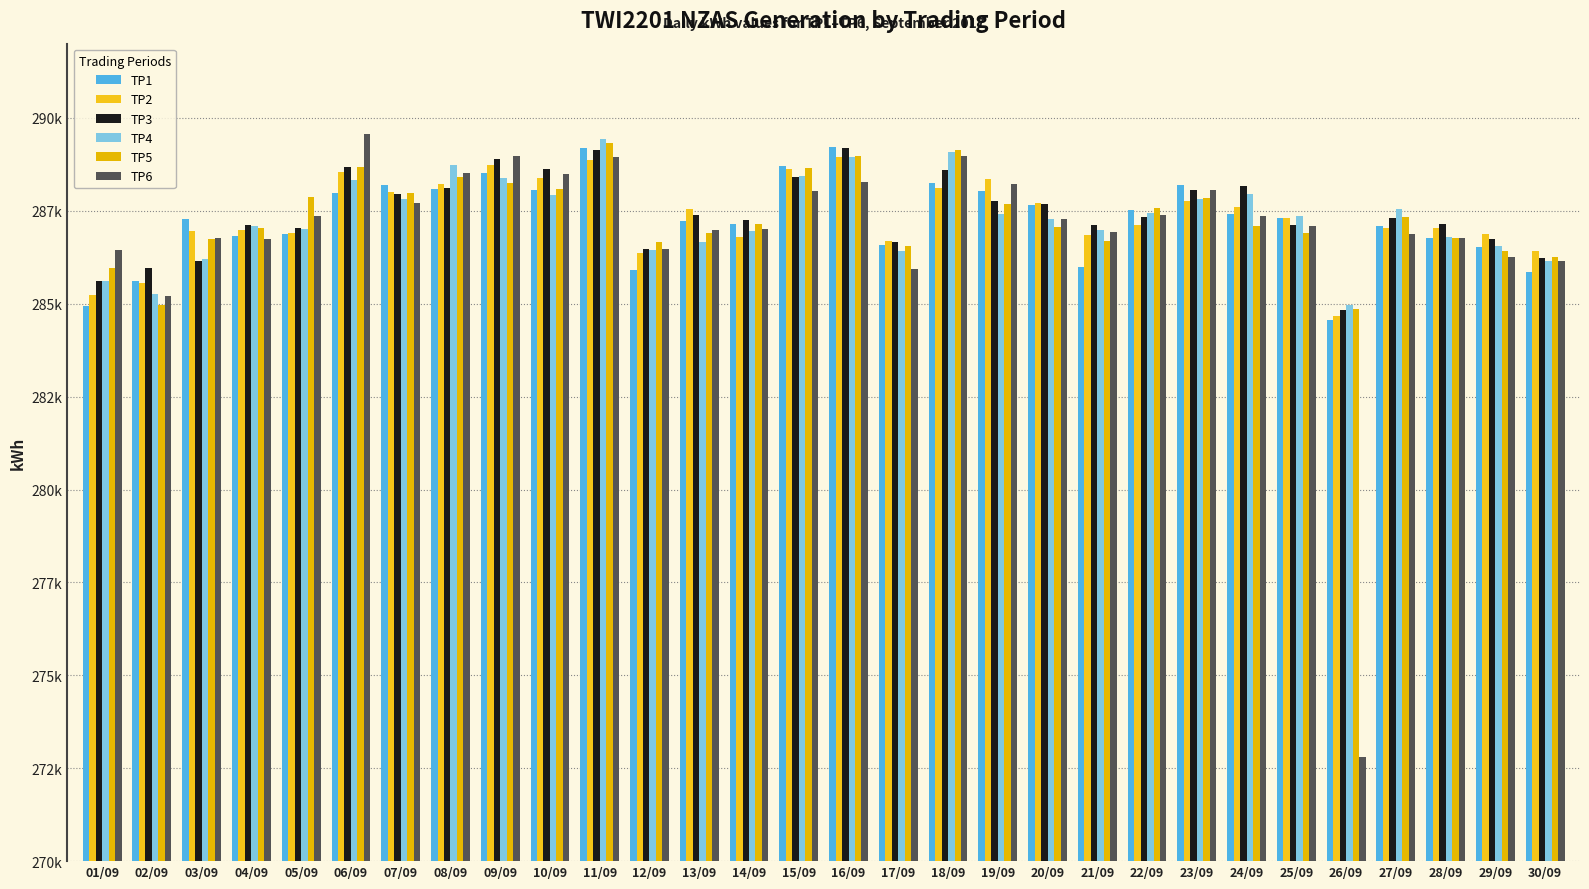

Is the value of TP3 at 06/09 greater than the value of TP4 at 23/09?

Yes